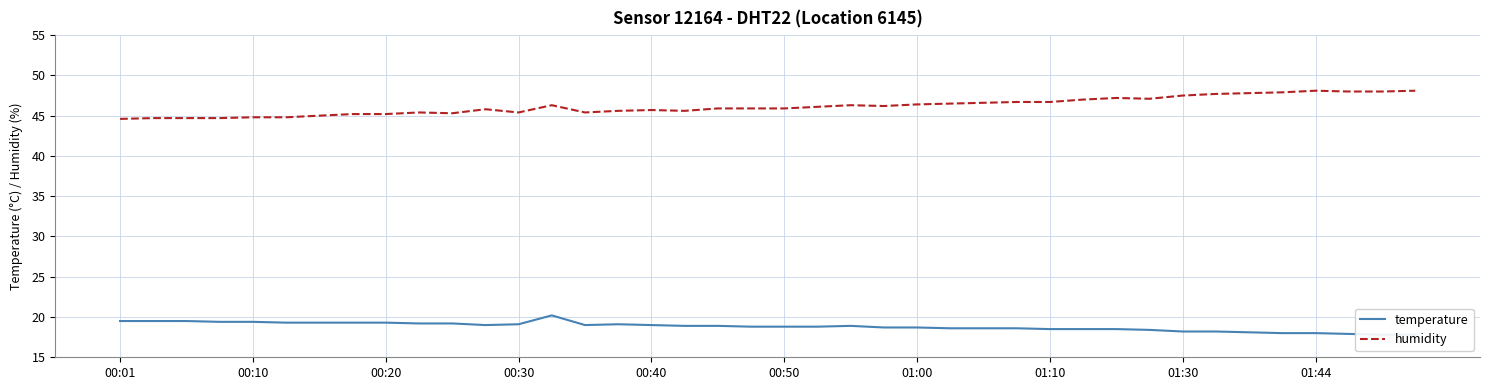

At which category does temperature reach its first local valley?

11